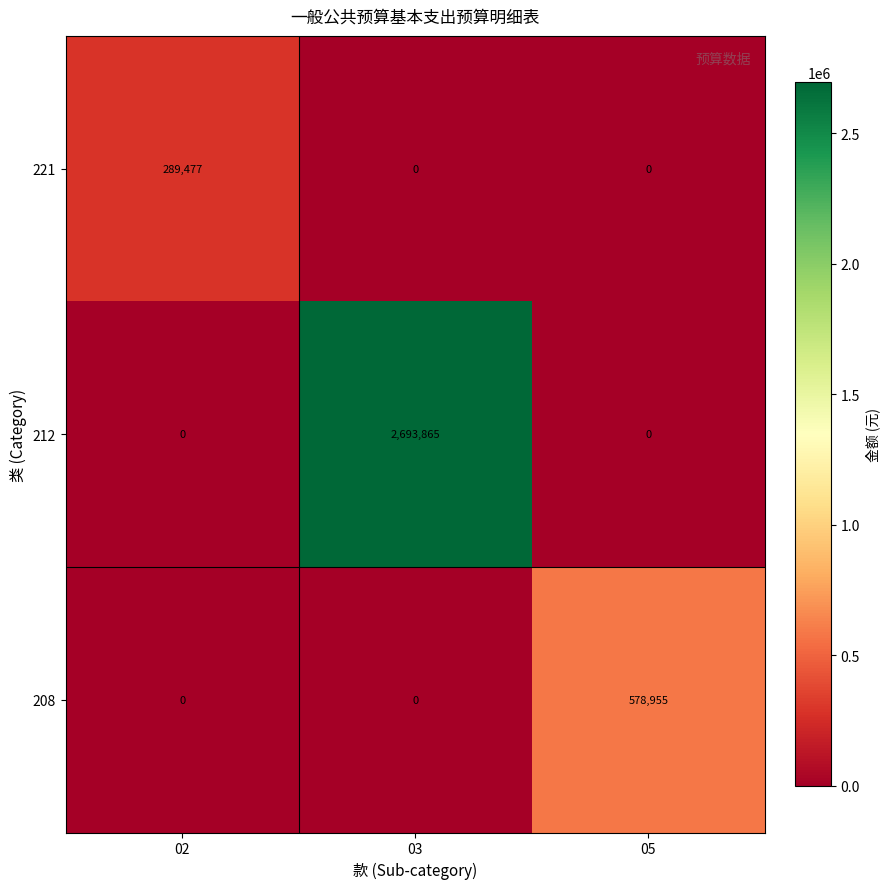

List the series in order of their peak value, highest first.

212, 208, 221